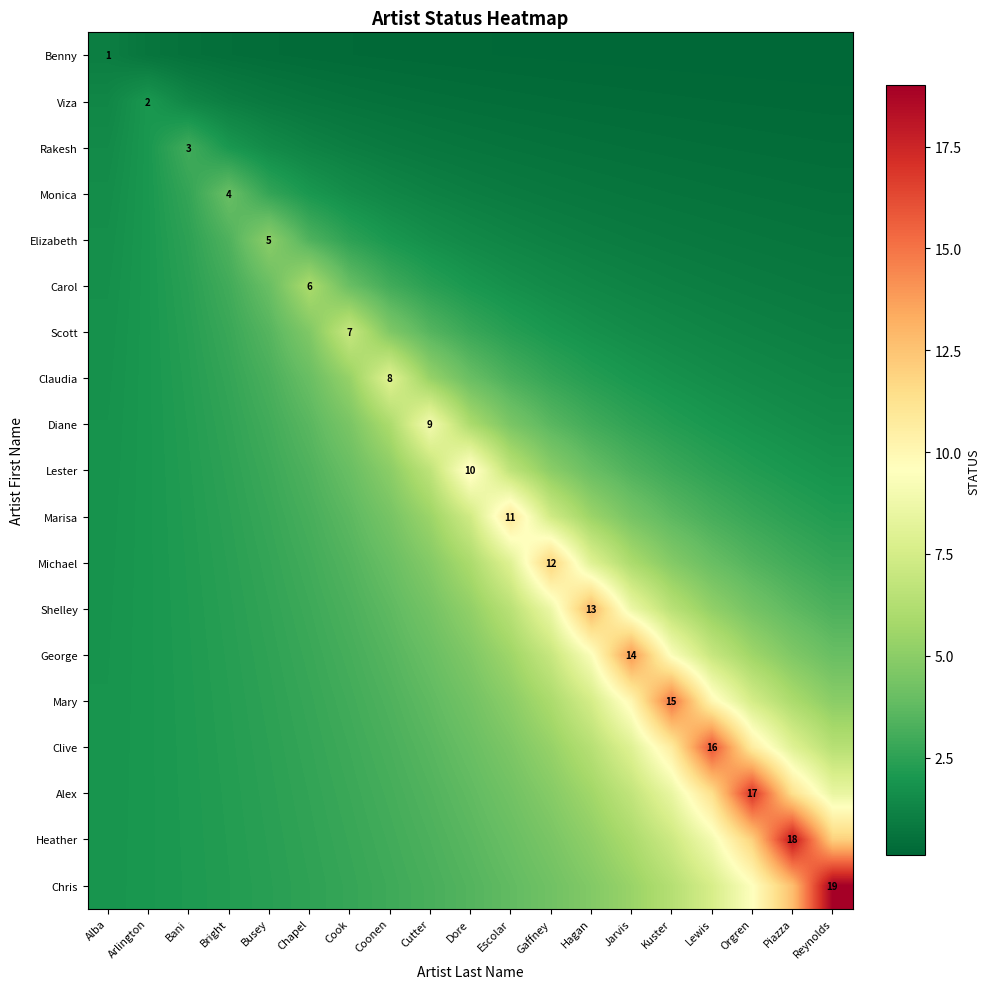

What is the sum of the Viza values at Orgren and Dore?

0.6